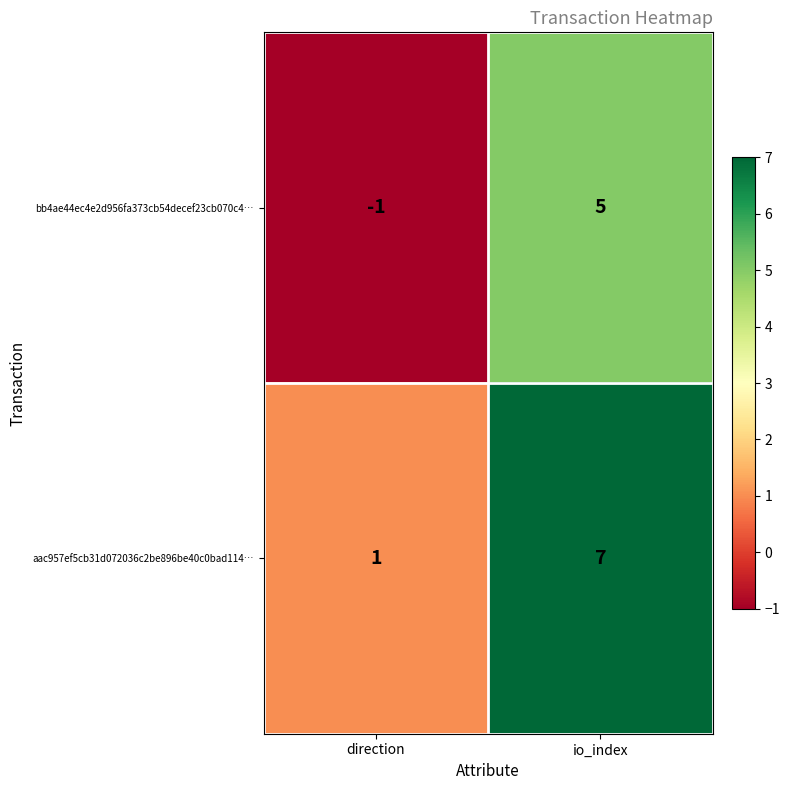

Which series has the largest total across all categories?

aac957ef5cb31d072036c2be896be40c0bad114…